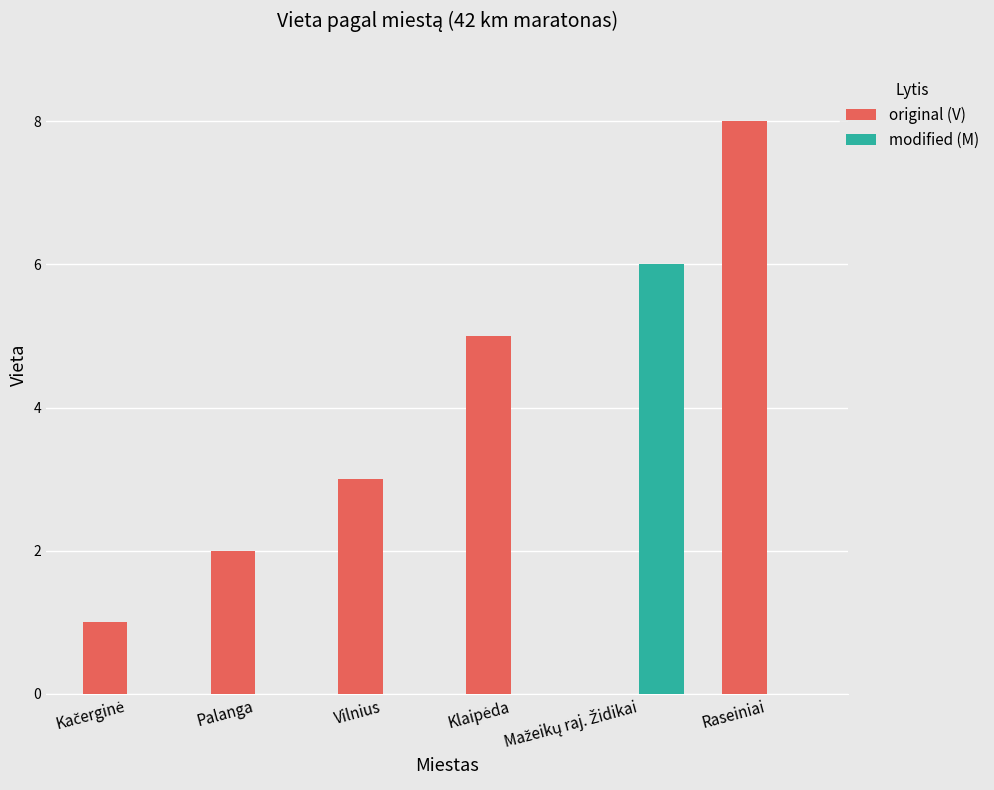

What is the sum of all modified (M) values?

6